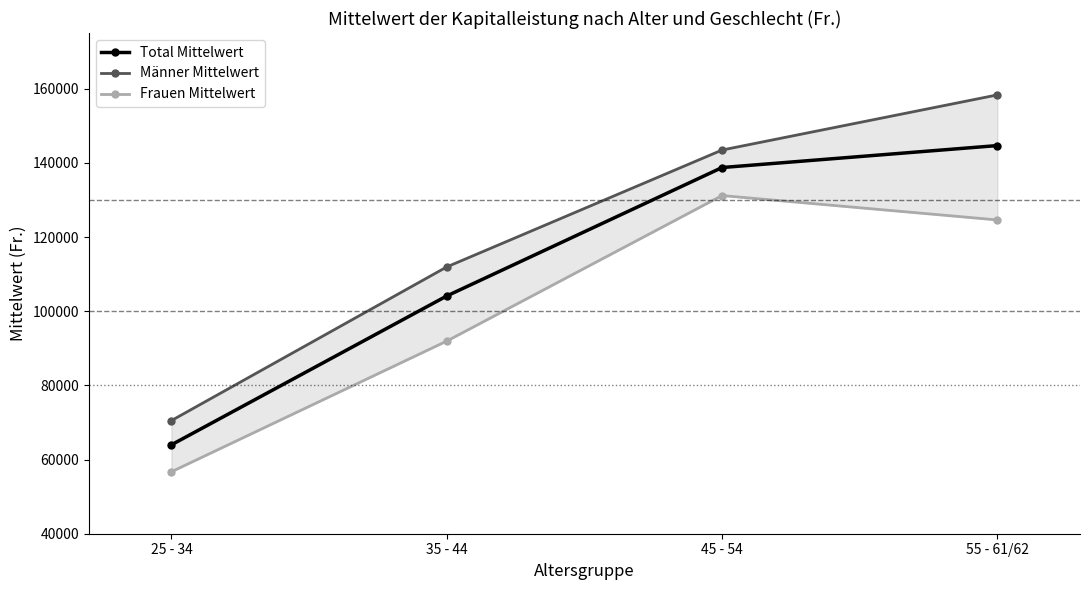

What are all the series names shown in the legend?

Total Mittelwert, Männer Mittelwert, Frauen Mittelwert